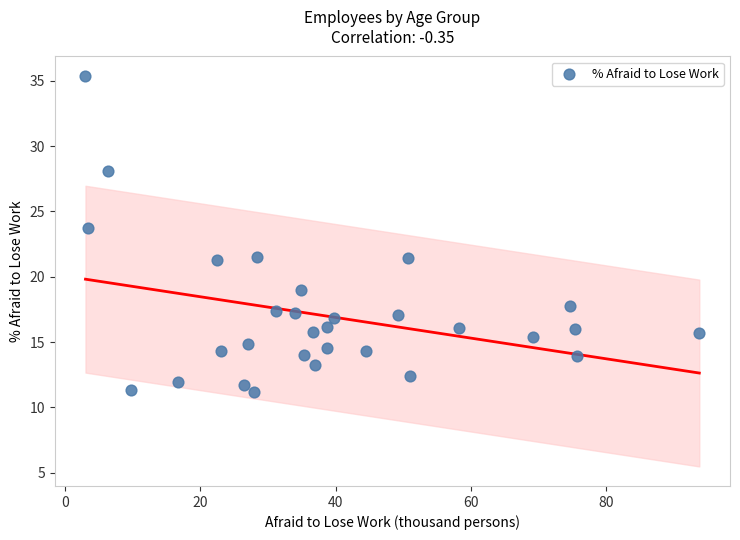

What is the range of Y values (max minus min)?

24.2